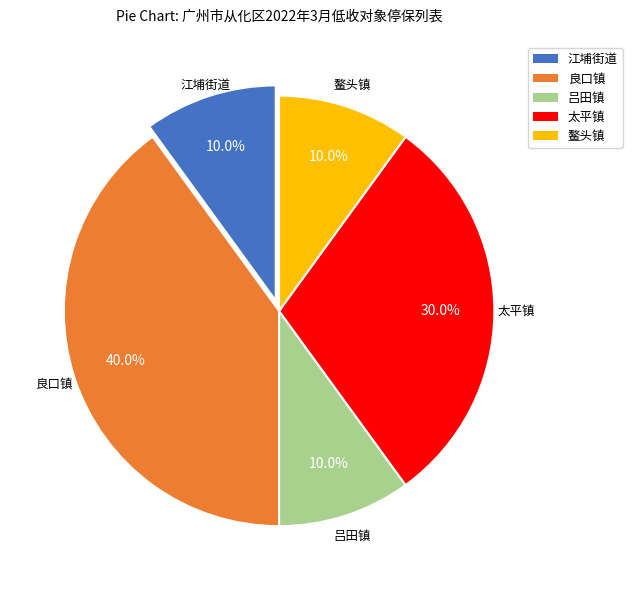

To the nearest percent, what is the average slice percentage?

20%